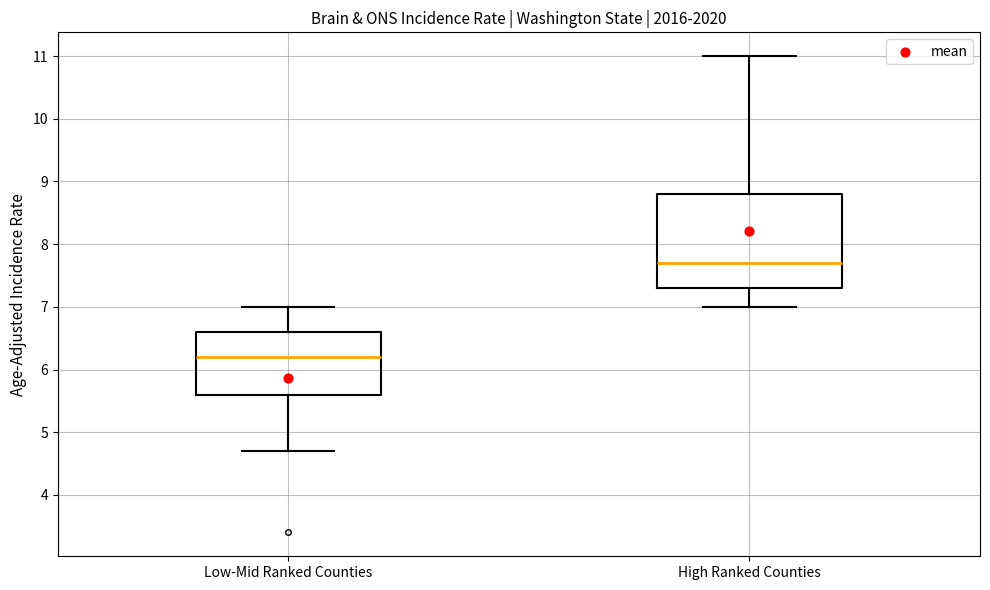

Where does the lower whisker of the box for High Ranked Counties end on the y-axis? The values are not printed on the chart, so give them approximately, as read against the axis.

7.0